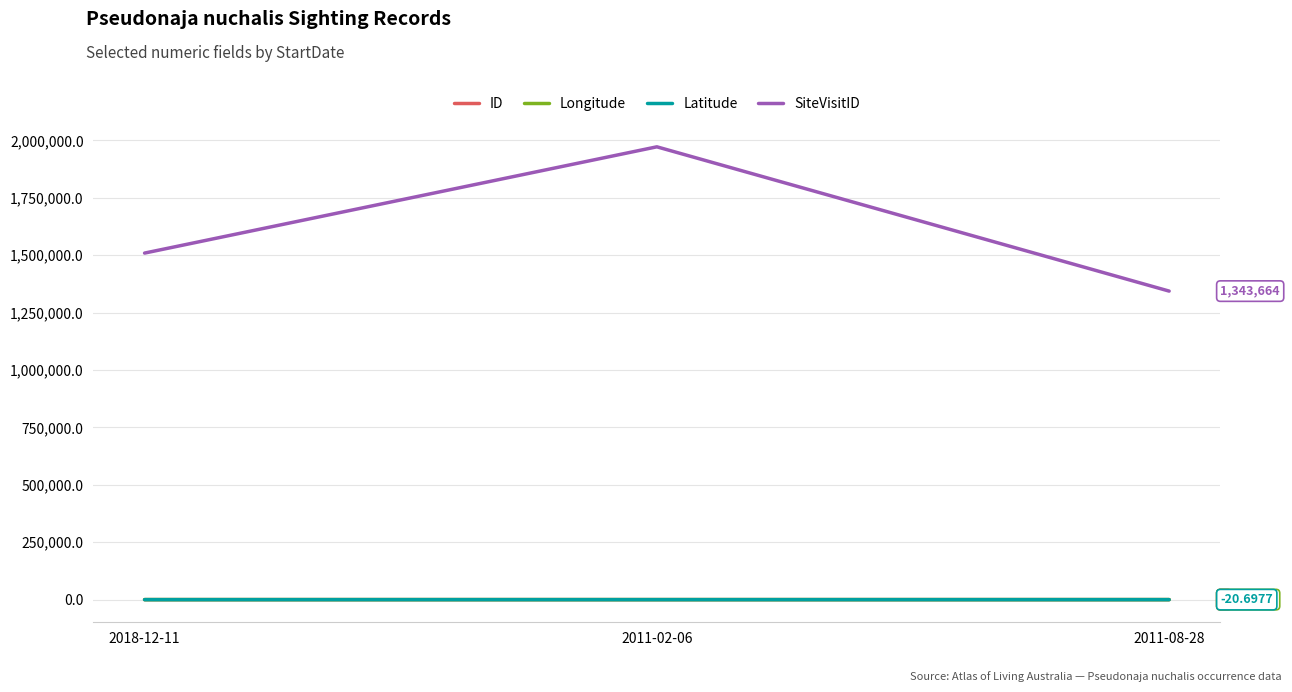

Is this an area chart (filled region under the line)?

No